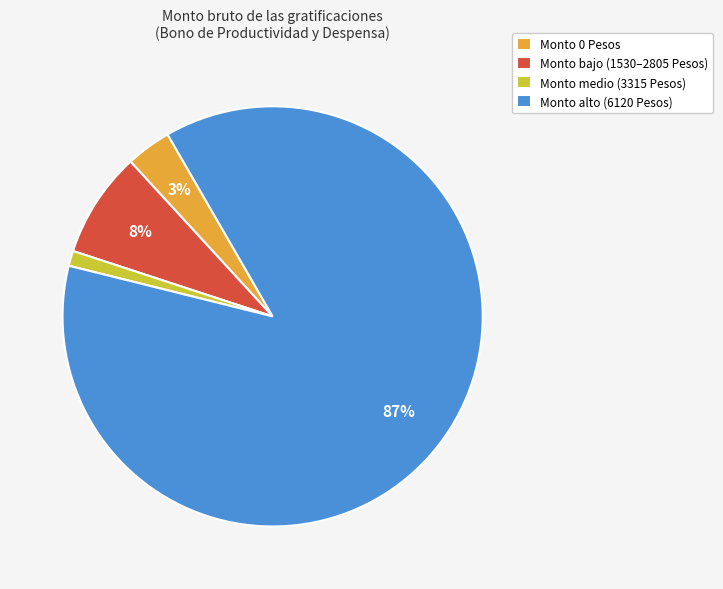

What is the largest slice in the pie chart?

Monto alto (6120 Pesos)